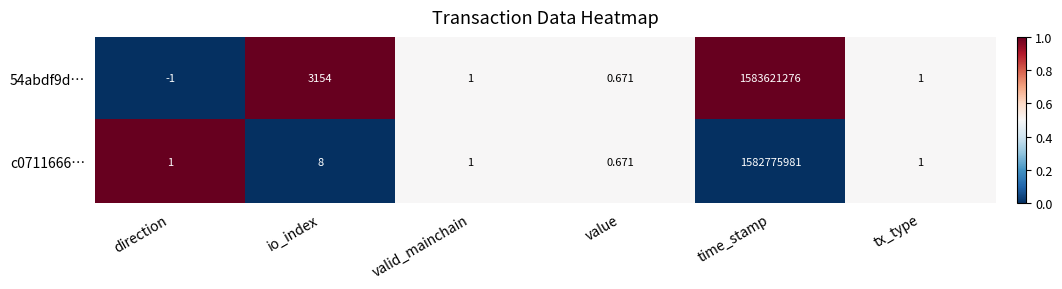

Where is 54abdf9d… nearest to the value 791810637?

io_index